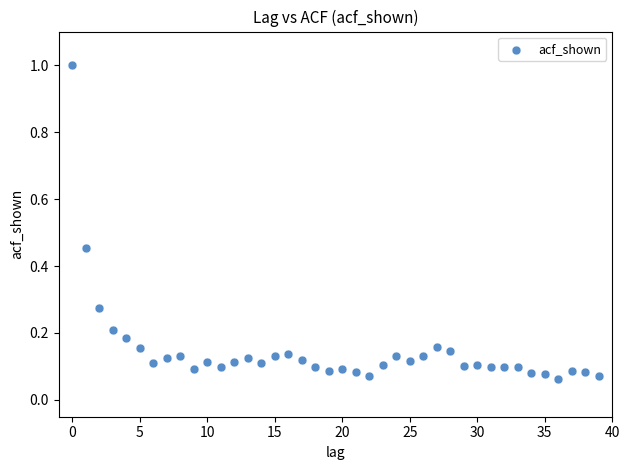

What is the range of Y values (max minus min)?

0.9